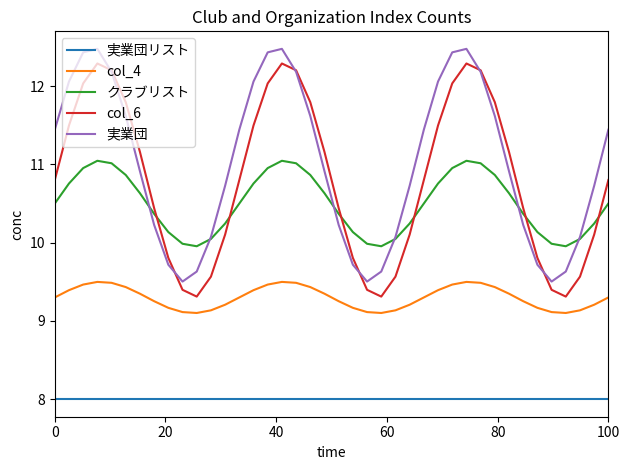

What is the smallest value displayed?

8.0